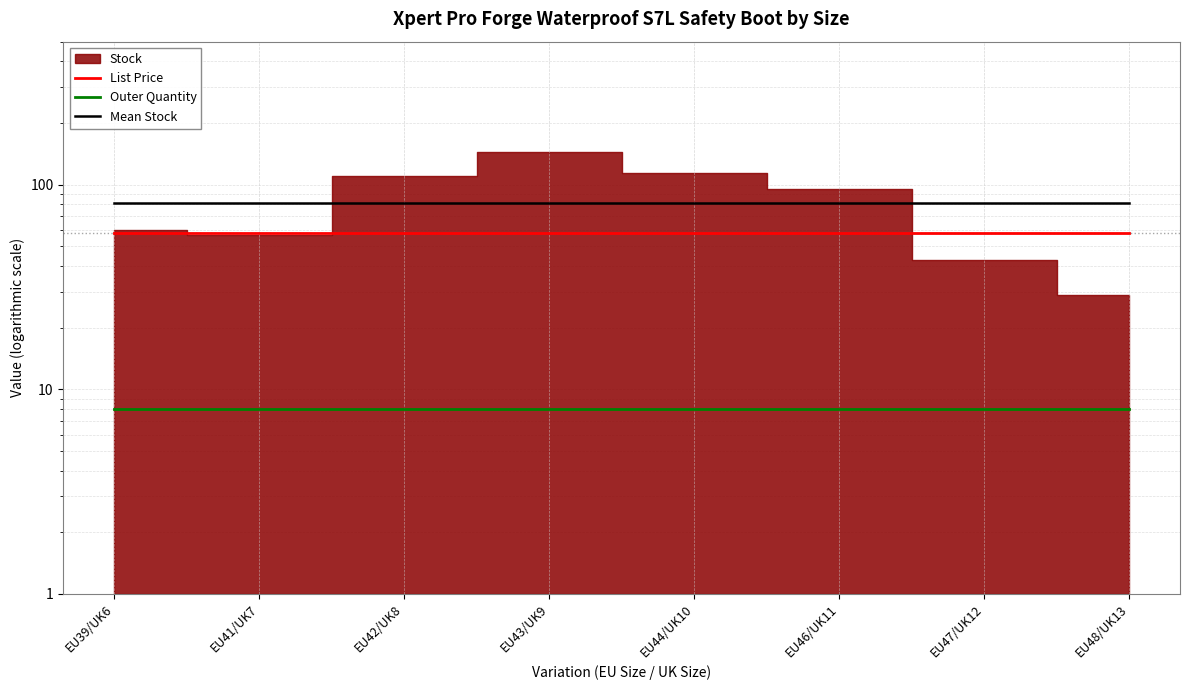

Reading left to right, extract all data points from this chart.

List Price: 58.0	58.0	58.0	58.0	58.0	58.0	58.0	58.0
Outer Quantity: 8.0	8.0	8.0	8.0	8.0	8.0	8.0	8.0
Mean Stock: 81.5	81.5	81.5	81.5	81.5	81.5	81.5	81.5